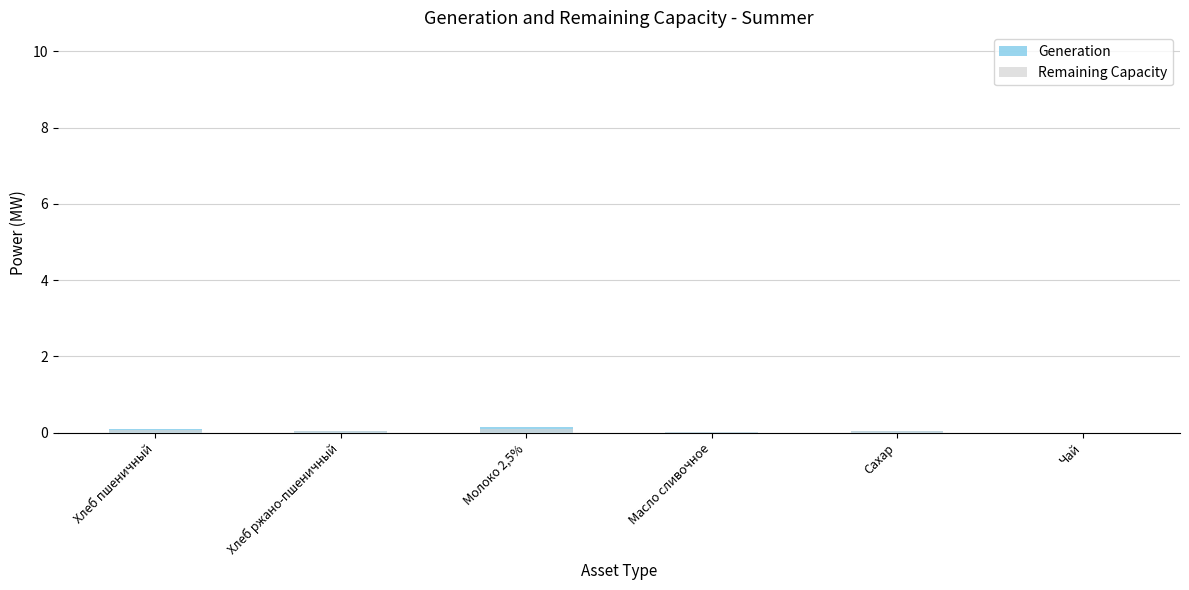

How many bars are there in total?

12